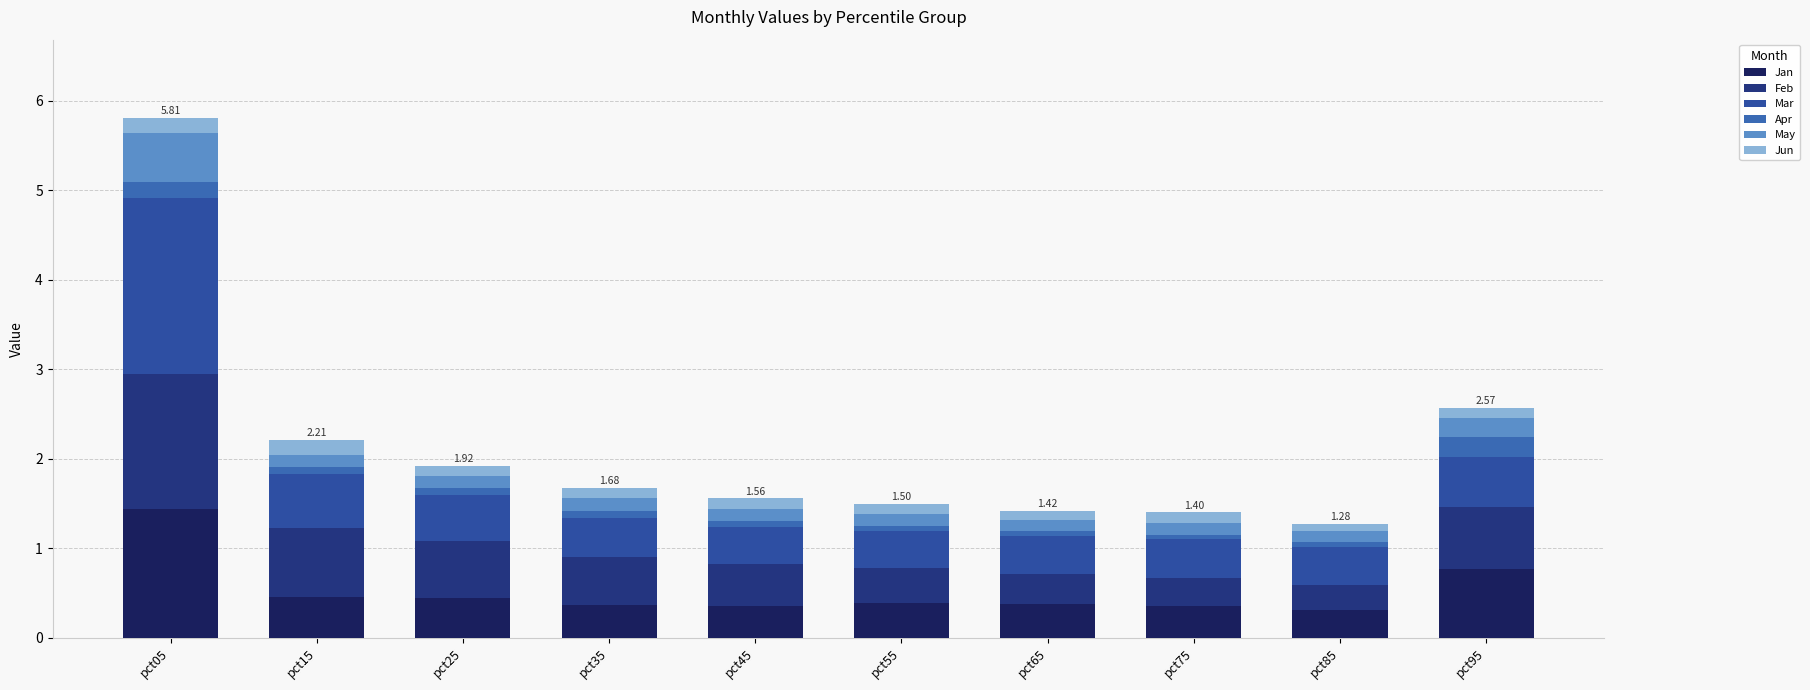

What are all the series names shown in the legend?

Jan, Feb, Mar, Apr, May, Jun